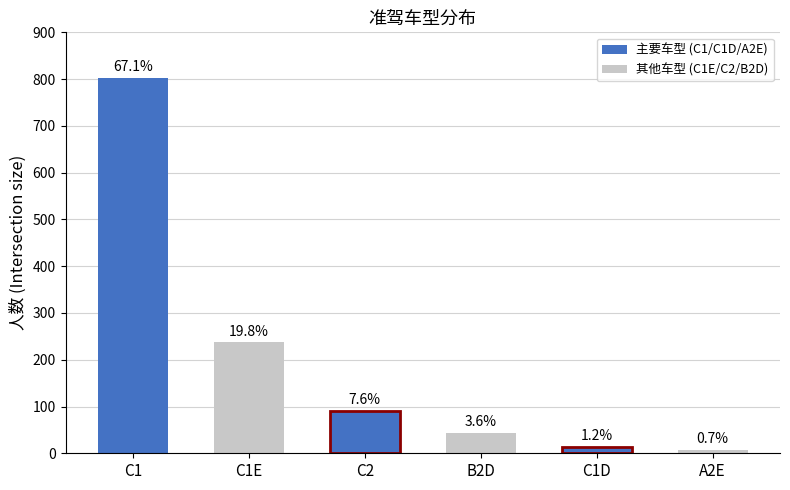

What is the value of the 3rd bar from the left?

91